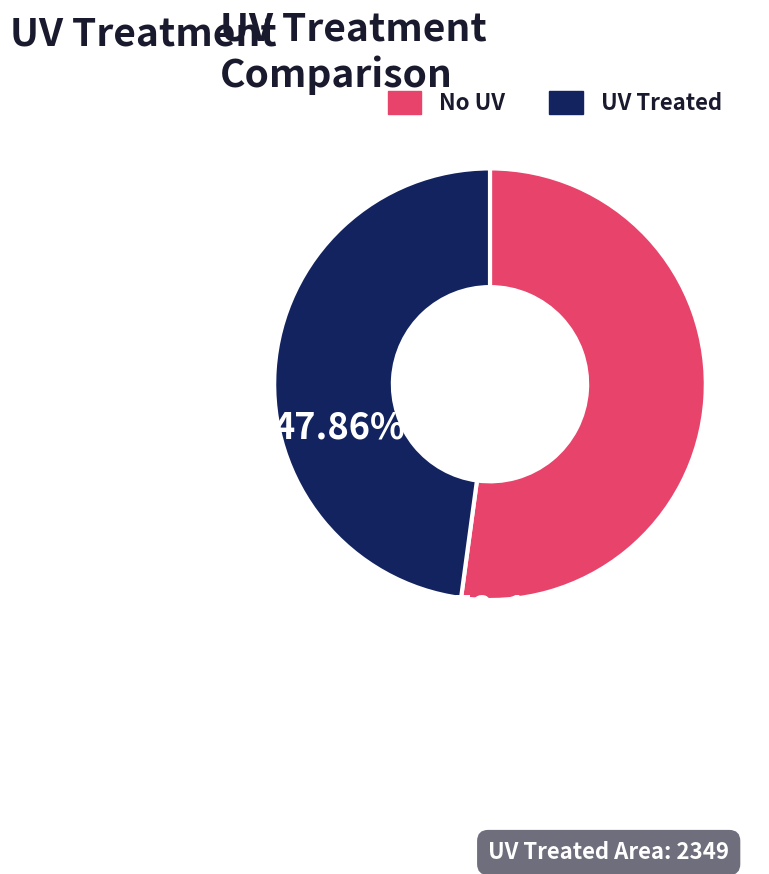

Is there a majority slice in this chart?

Yes